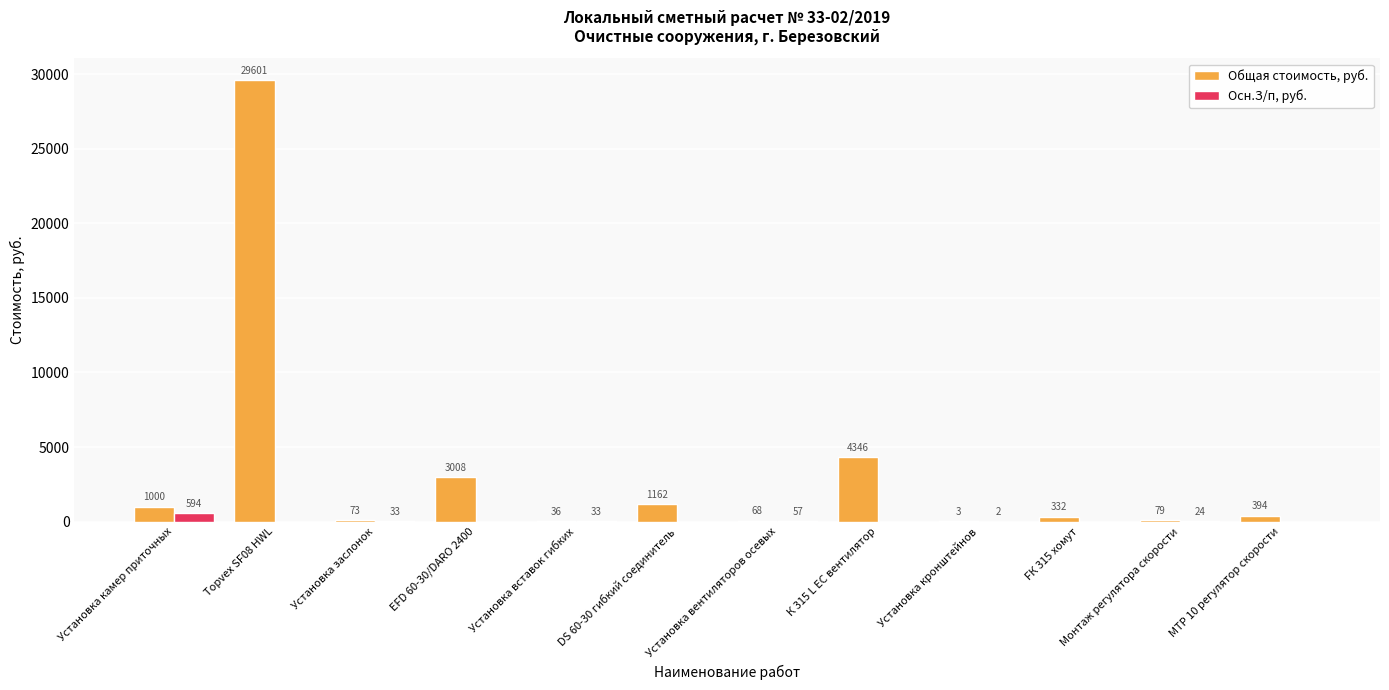

What is the sum of the Общая стоимость, руб. values at Установка вентиляторов осевых and Установка камер приточных?

1068